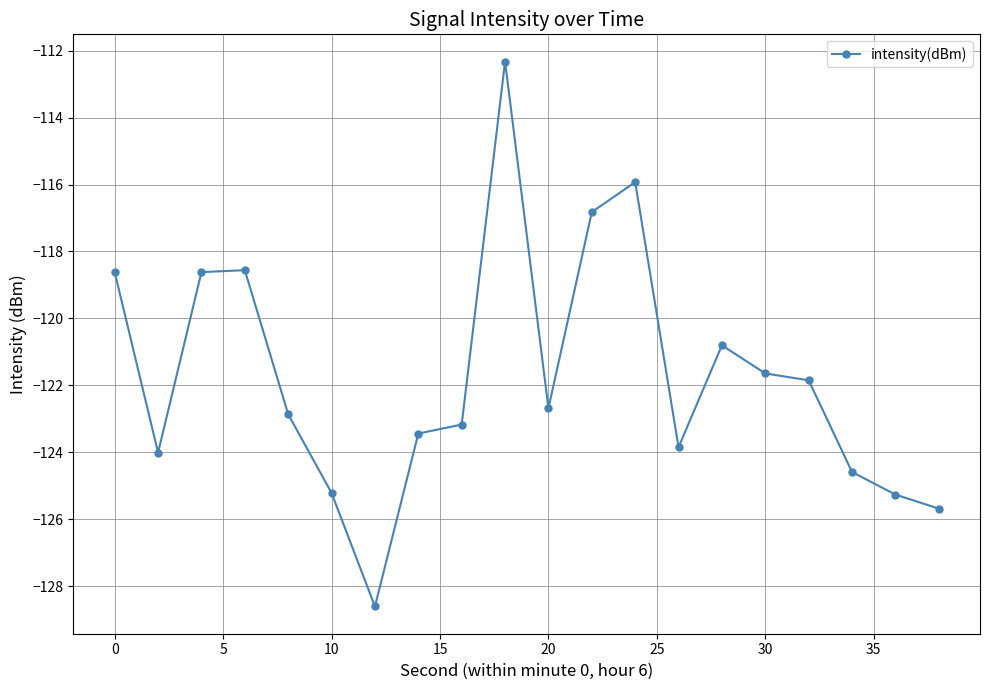

What is the sum of all values?

-2434.5